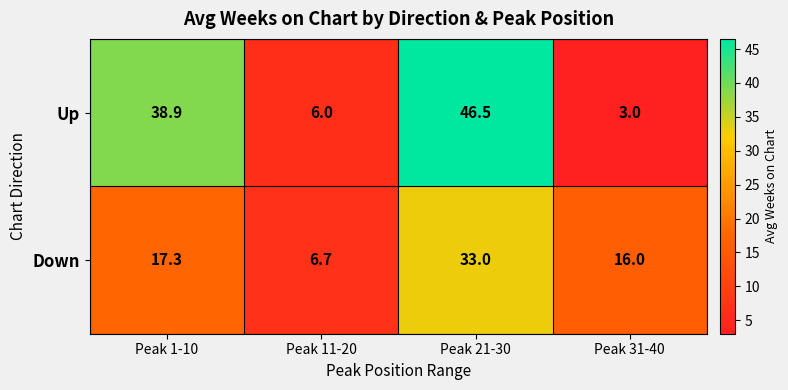

List the series in order of their overall mean, highest first.

Up, Down